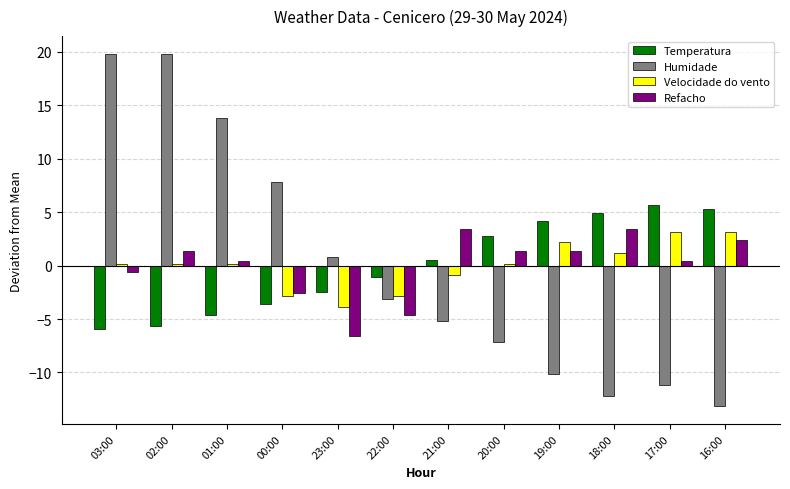

Which series has the widest spread of values?

Humidade